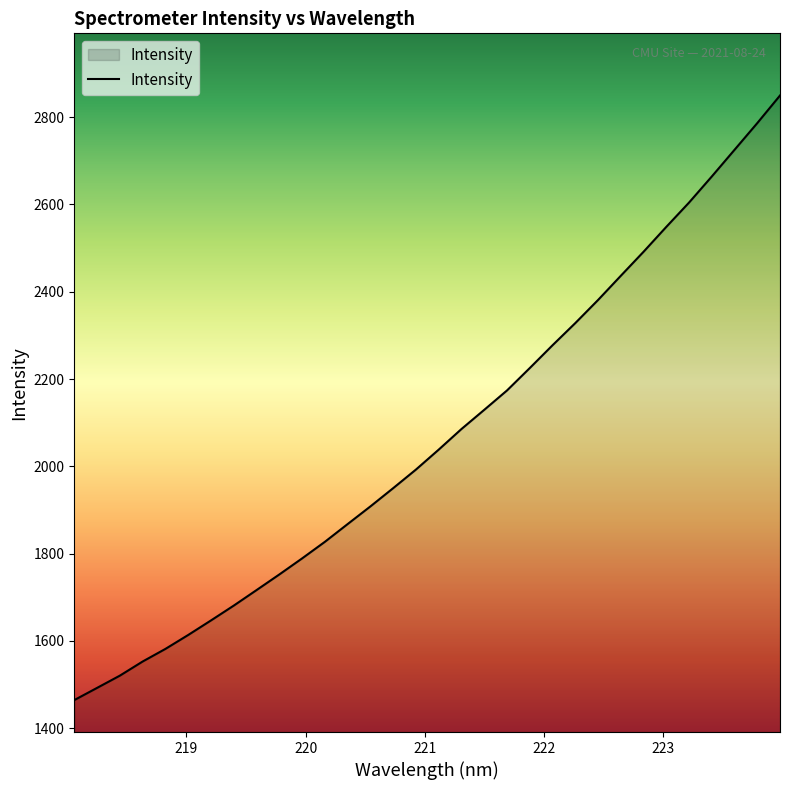

What is the greatest value displayed?

2849.8